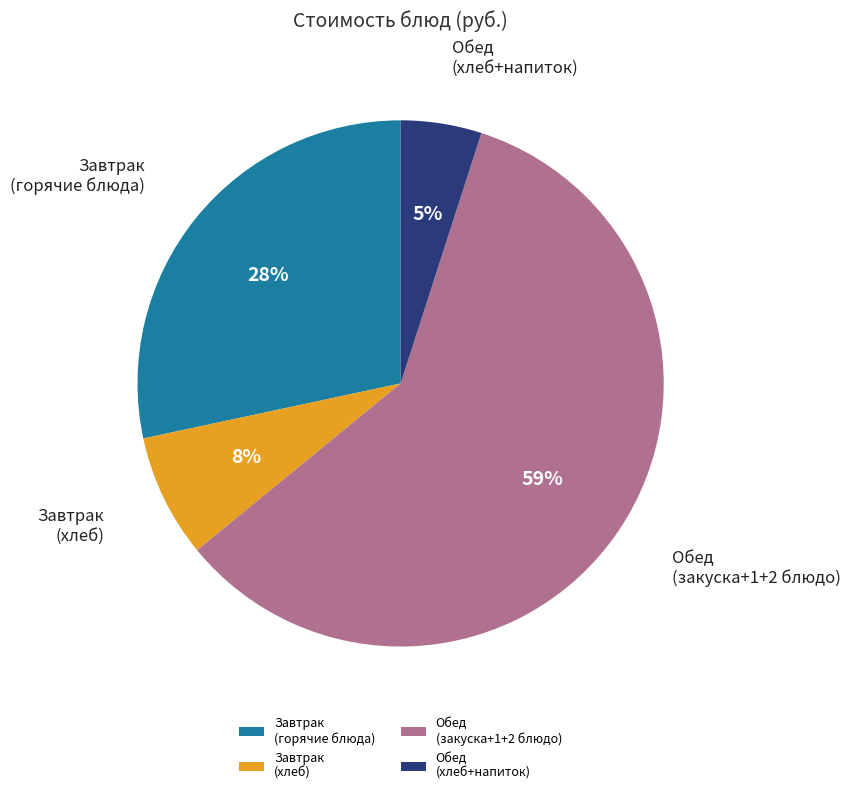

Which slice is the largest?

Обед (закуска+1+2 блюдо)